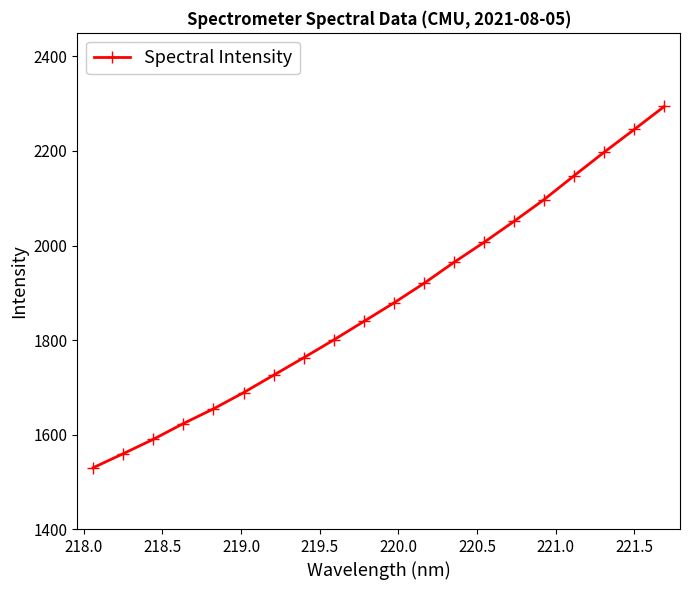

Reading right to left, what are all the values shown in this chart?

2294.2	2245.5	2197.5	2147.8	2097.2	2051.3	2006.7	1964.3	1919.8	1878.5	1839.3	1800.2	1762.5	1725.6	1688.6	1654.3	1623.3	1589.9	1559.5	1529.7